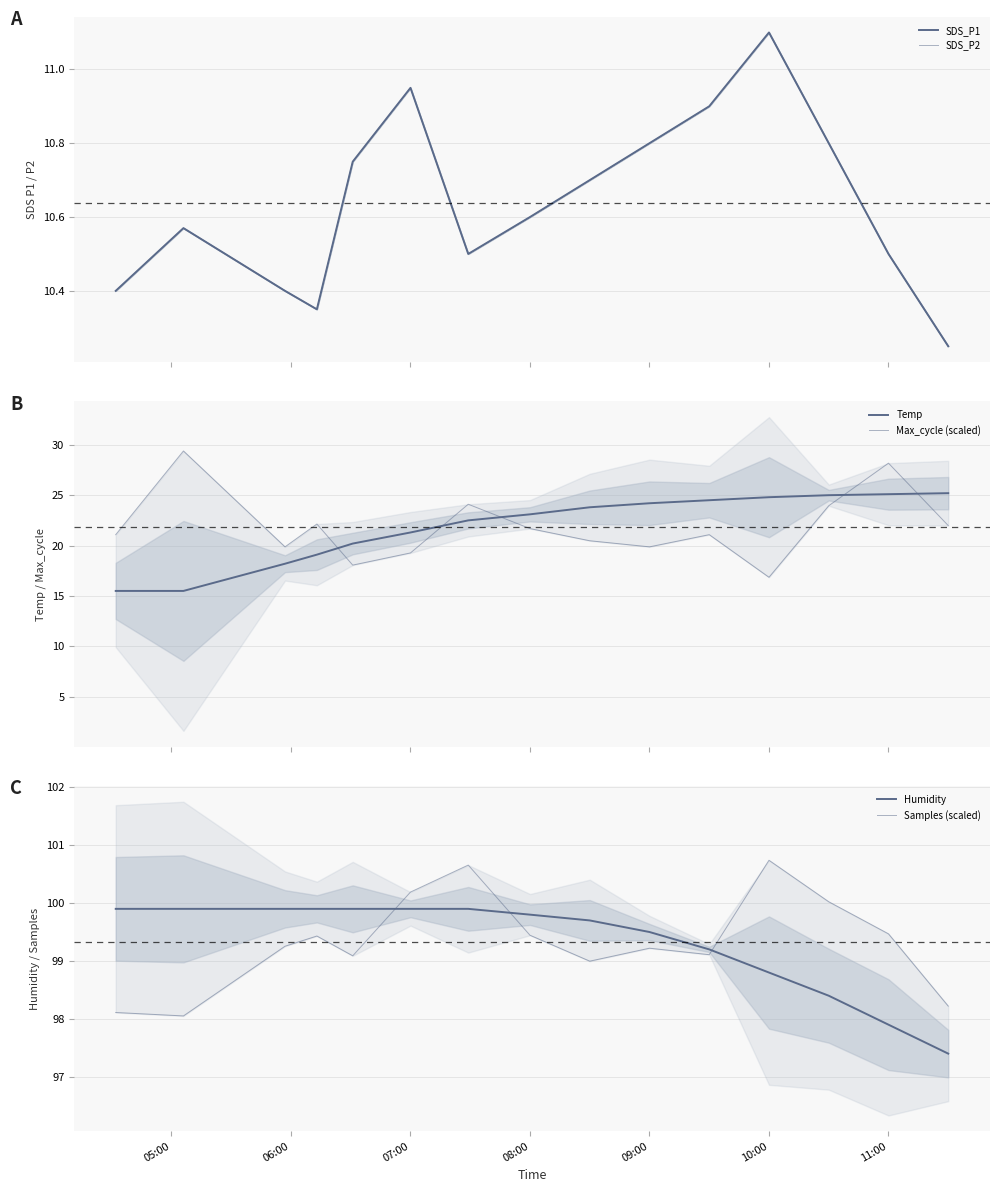

Which series has the largest total across all categories?

Samples (scaled)